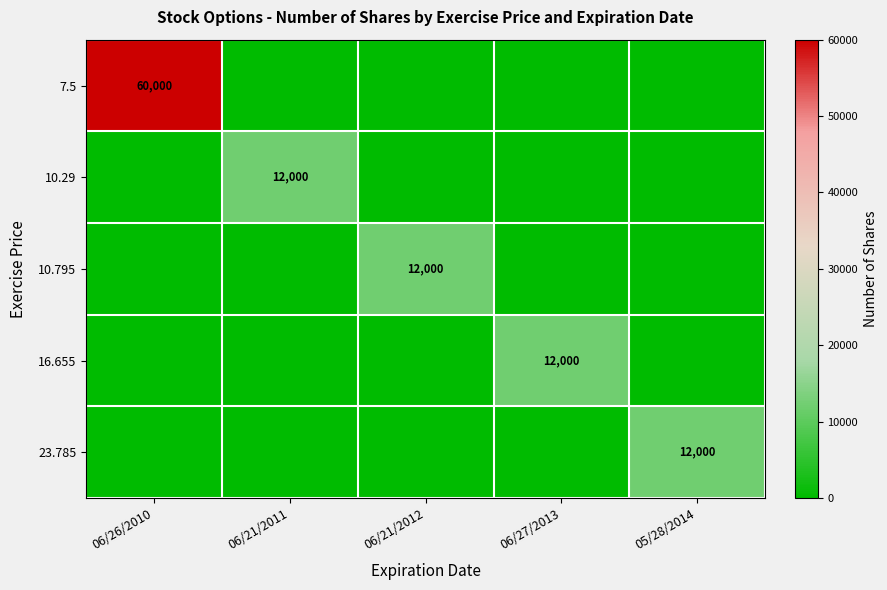

Count the number of categories in the chart.

5